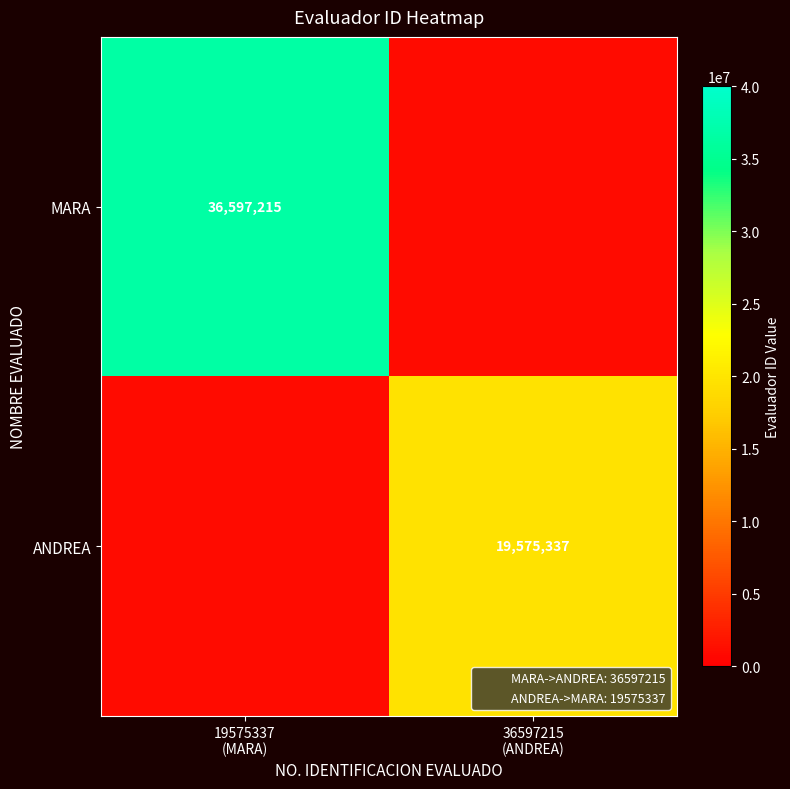

How many series are shown in this chart?

2